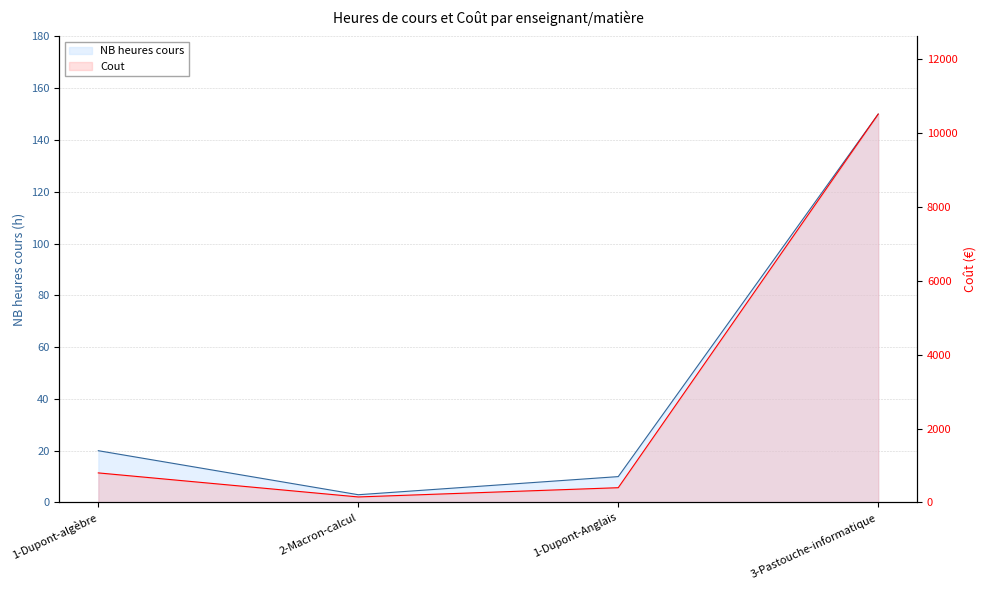

What is the difference between the maximum and minimum values in the NB heures cours series?

147